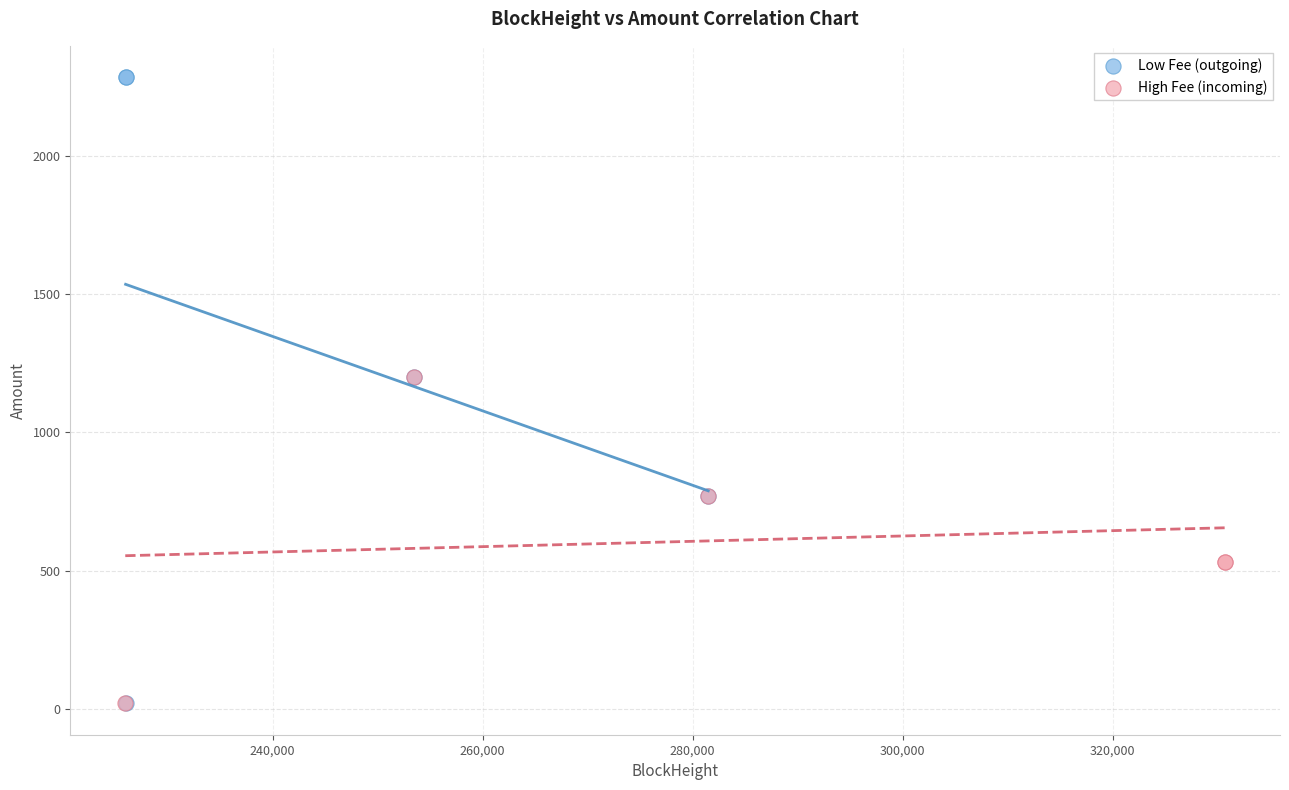

Which series has the widest spread of Y values?

Low Fee (outgoing)